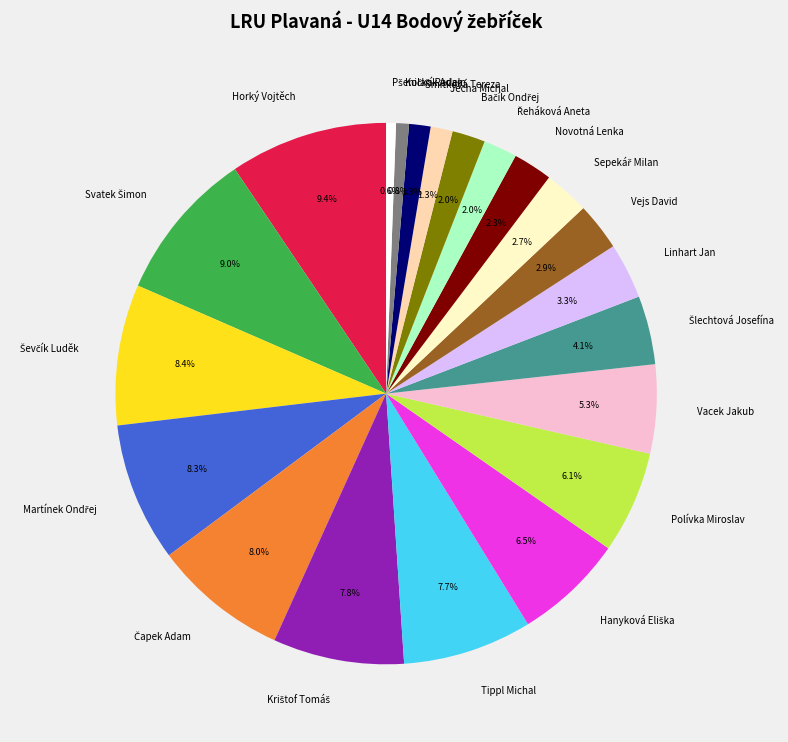

What percentage is the Jecha Michal slice, to the nearest percent?

1%